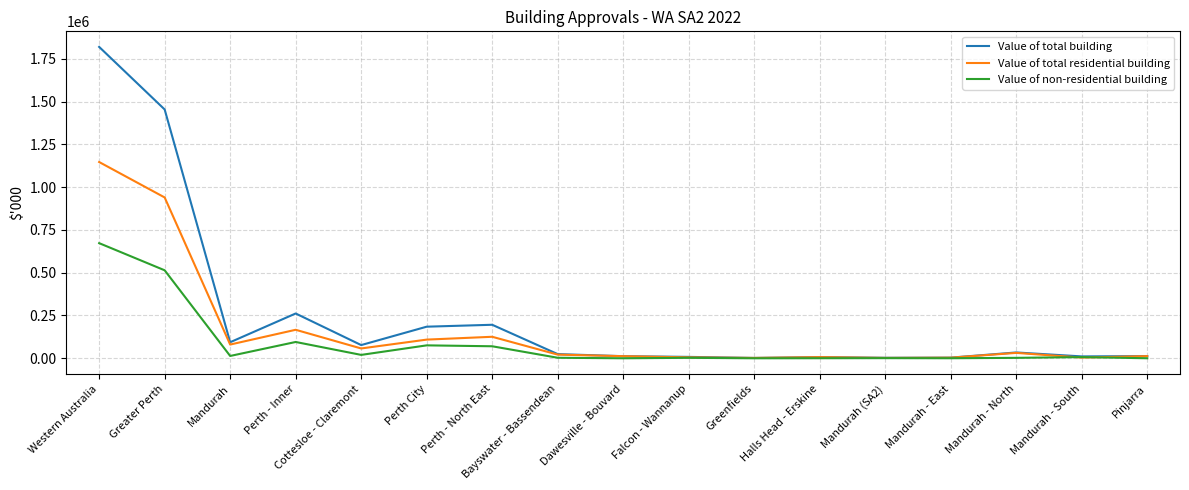

How many values in the Value of total building series are below 24399?

8